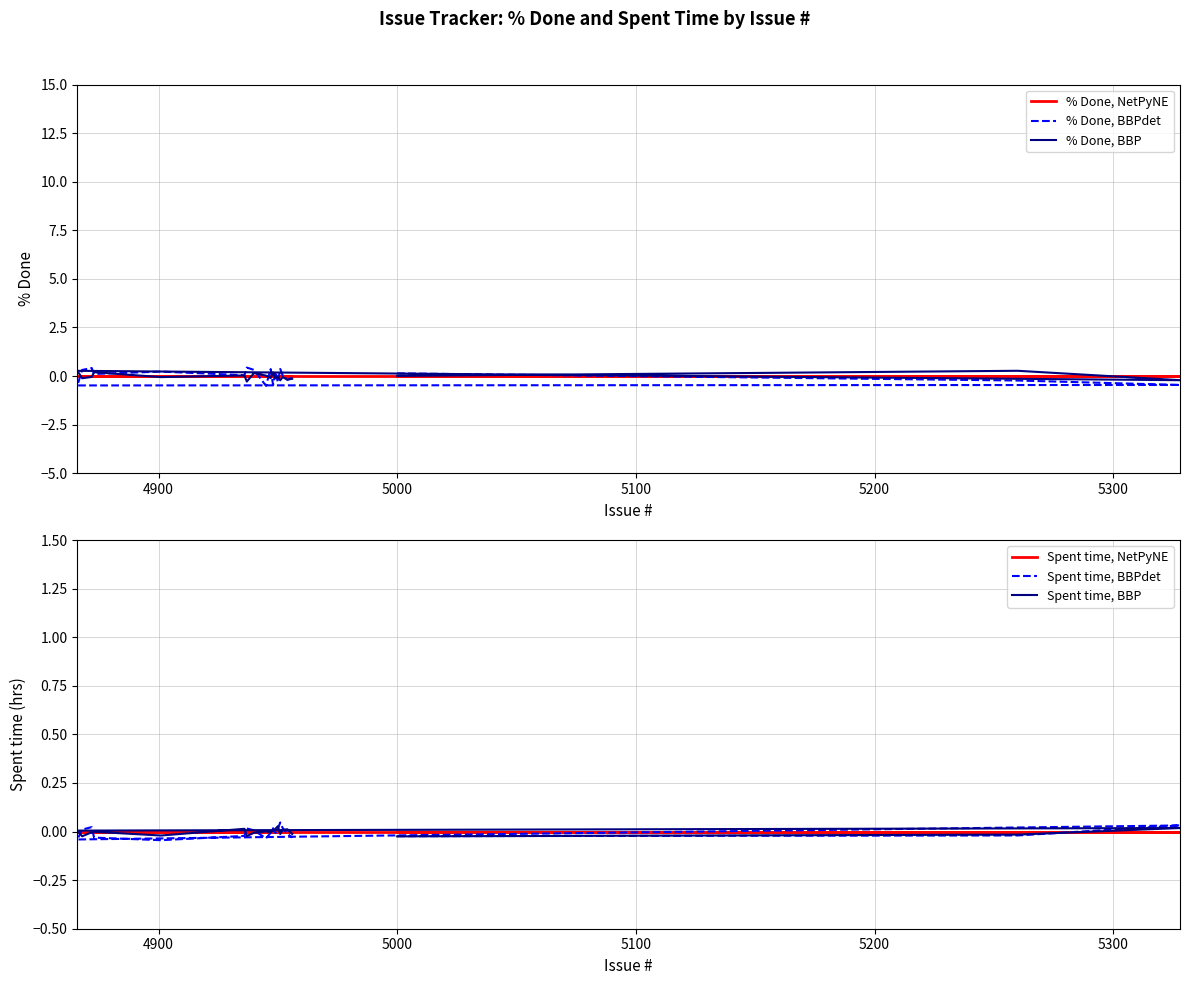

Where do % Done, BBP and % Done, NetPyNE first cross each other?

4900 and 5000